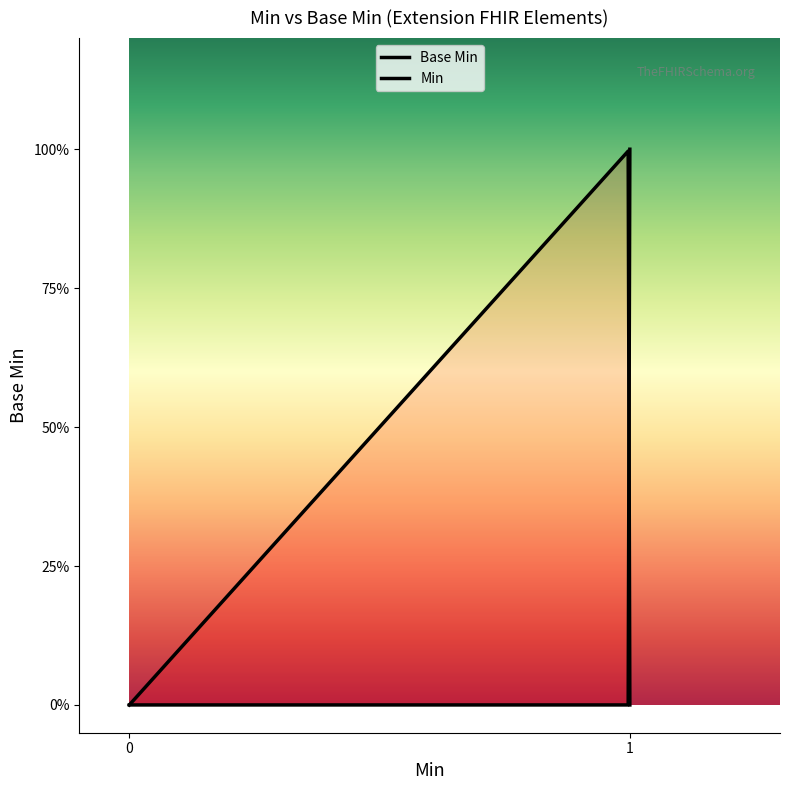

Count the number of data series in this chart.

1